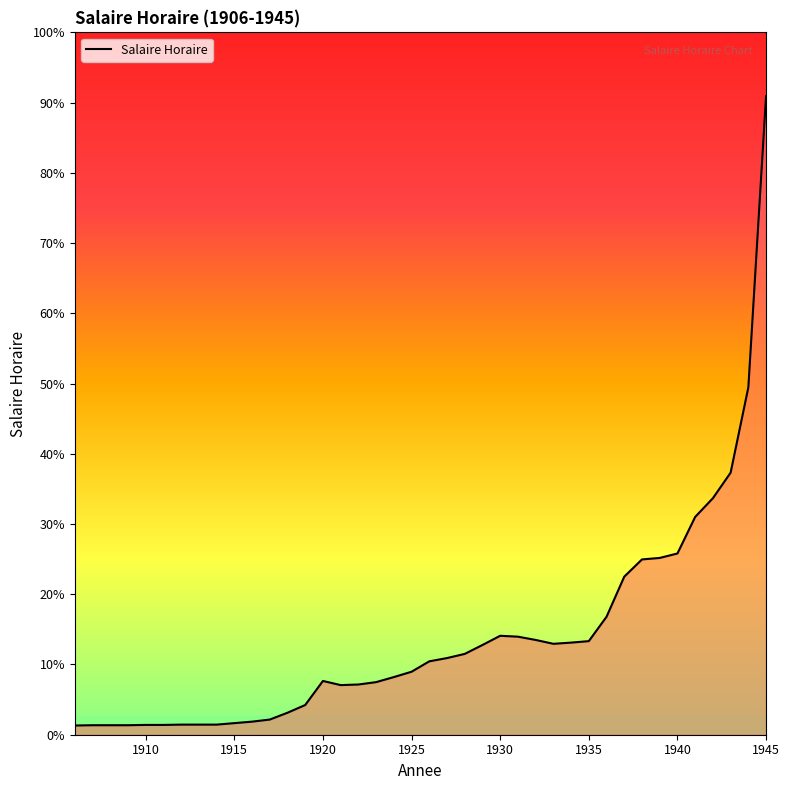

Does the chart display data point markers on the line(s)?

No